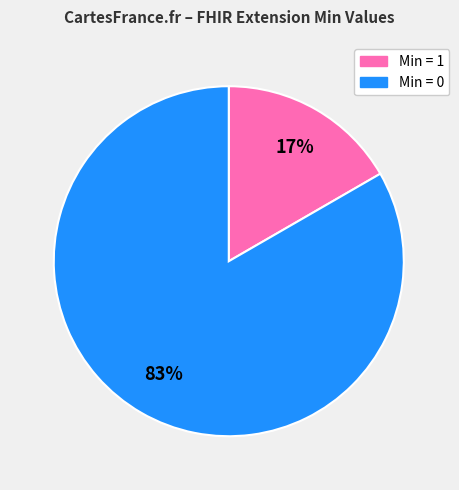

To the nearest percent, what is the average slice percentage?

50%